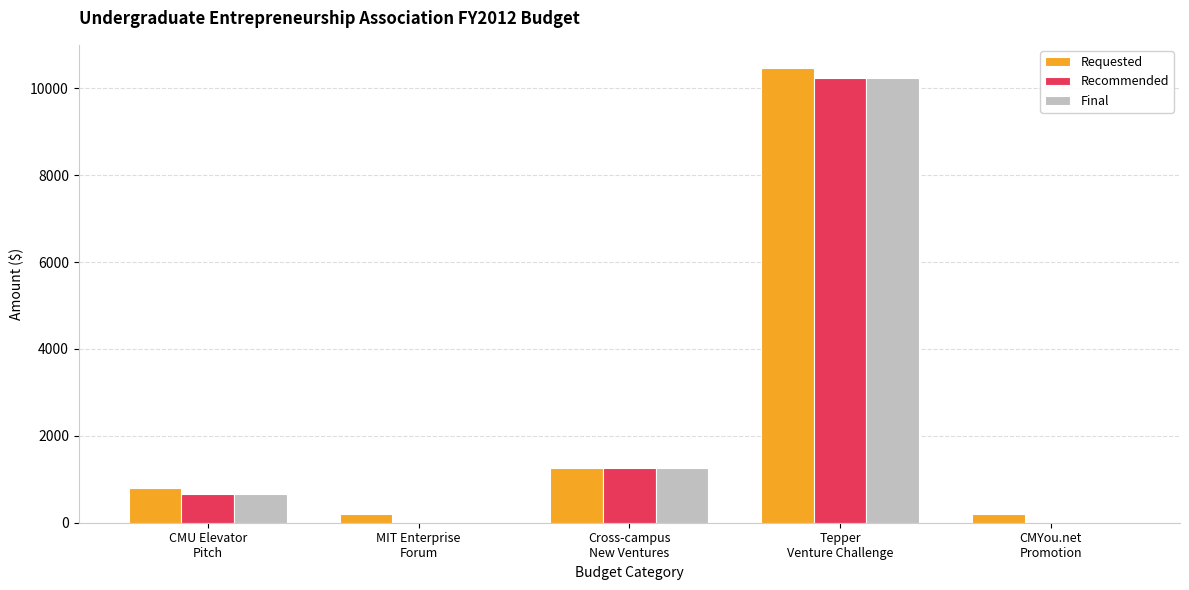

Which series has the largest range (max minus min)?

Requested